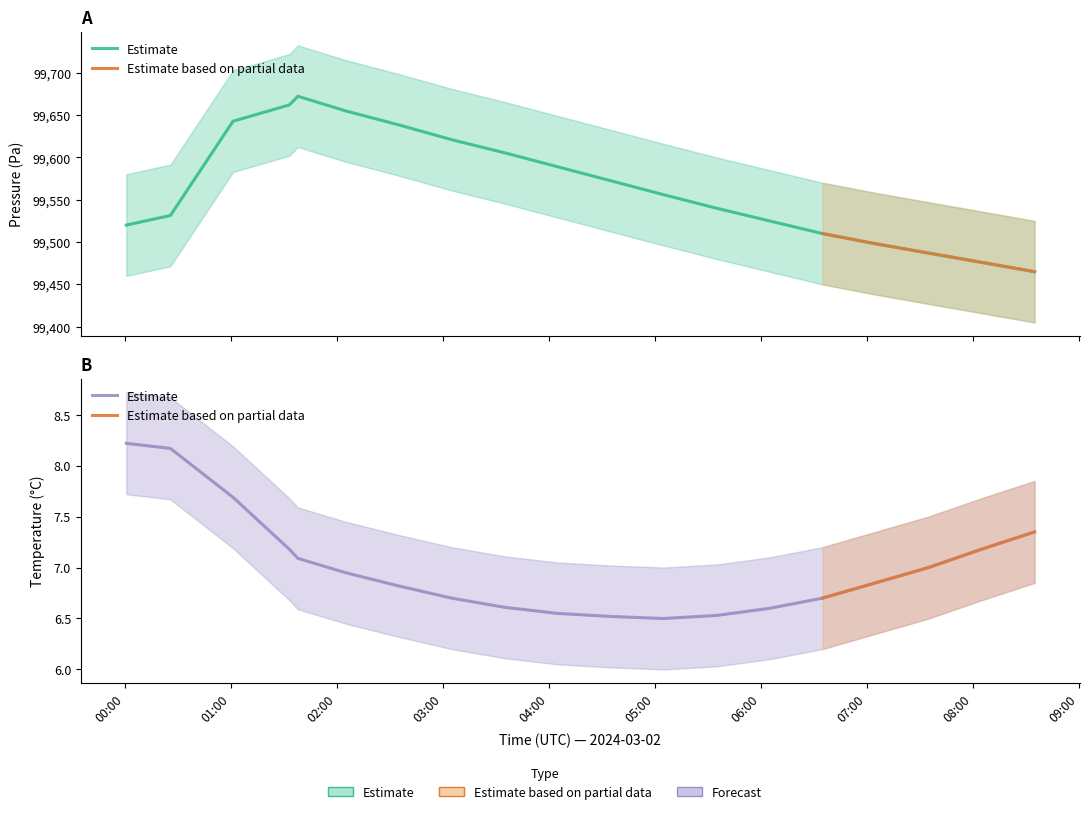

True or false: pressure_lower has a value of 58488.8 at 01:30.

False